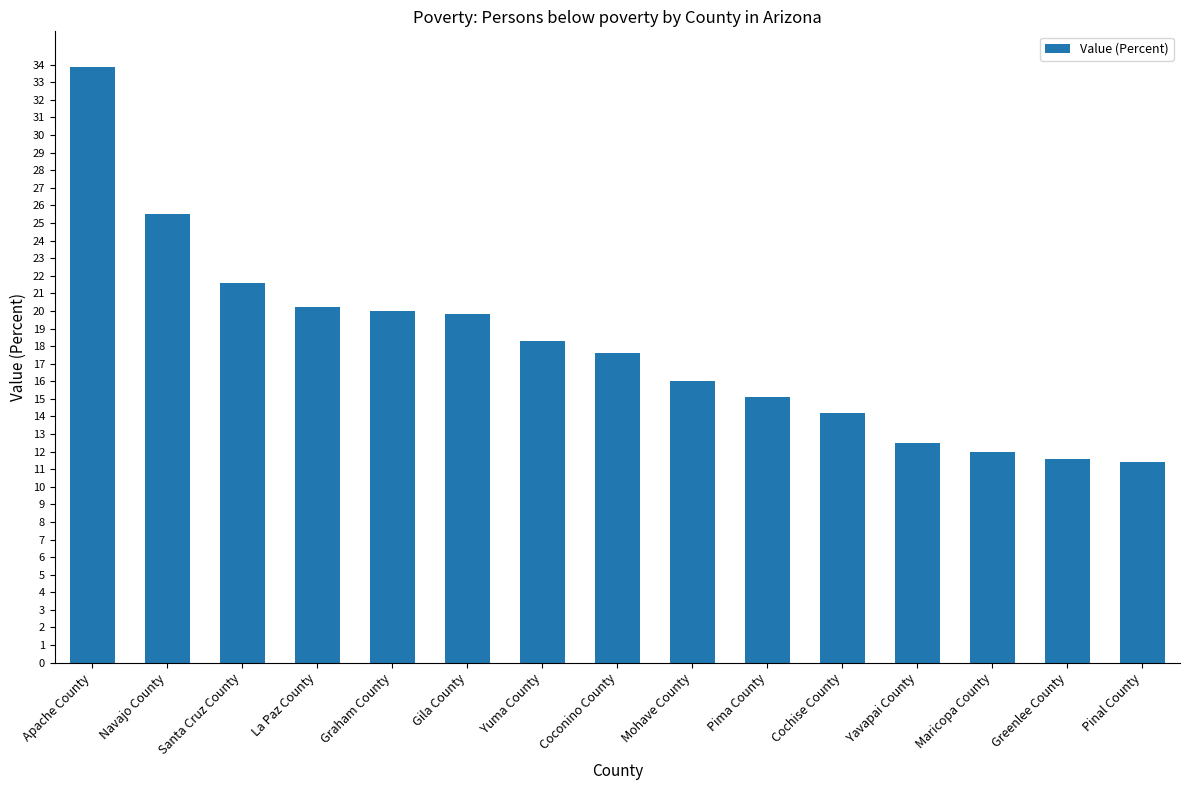

The value at Gila County is 13.8. True or false?

False